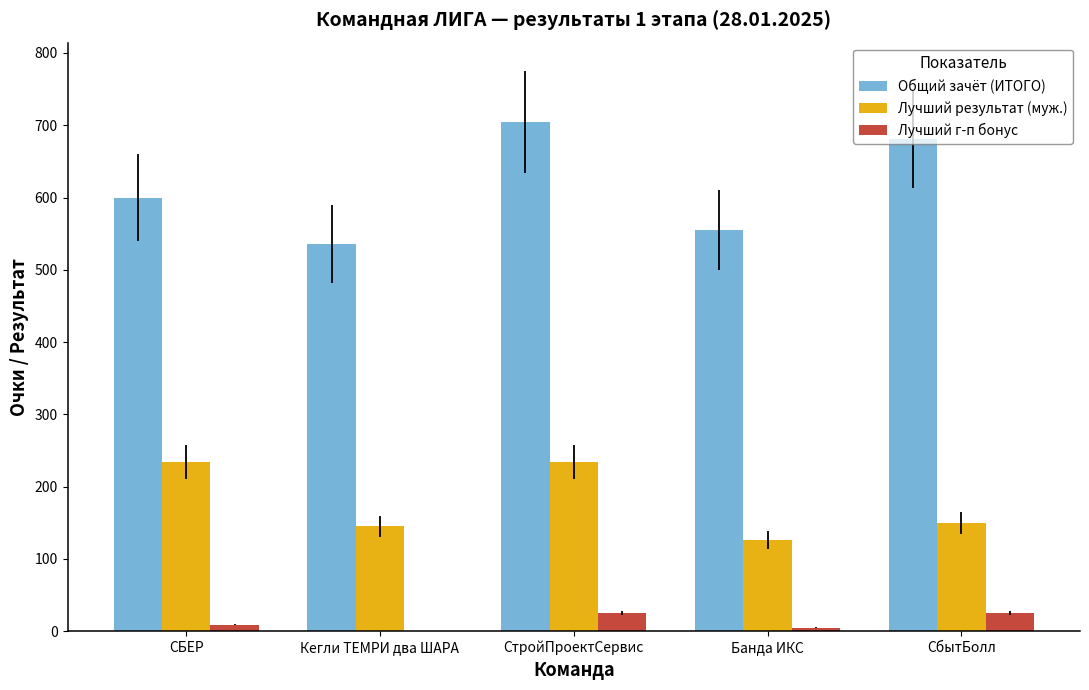

Which series has the largest total across all categories?

Общий зачёт (ИТОГО)